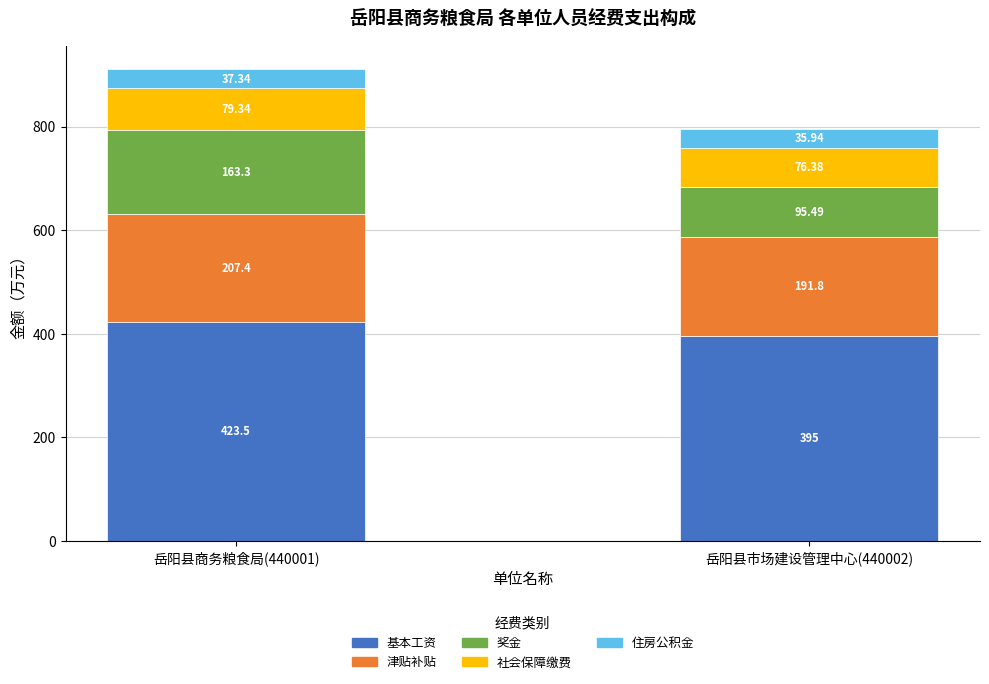

What are all the series names shown in the legend?

基本工资, 津贴补贴, 奖金, 社会保障缴费, 住房公积金